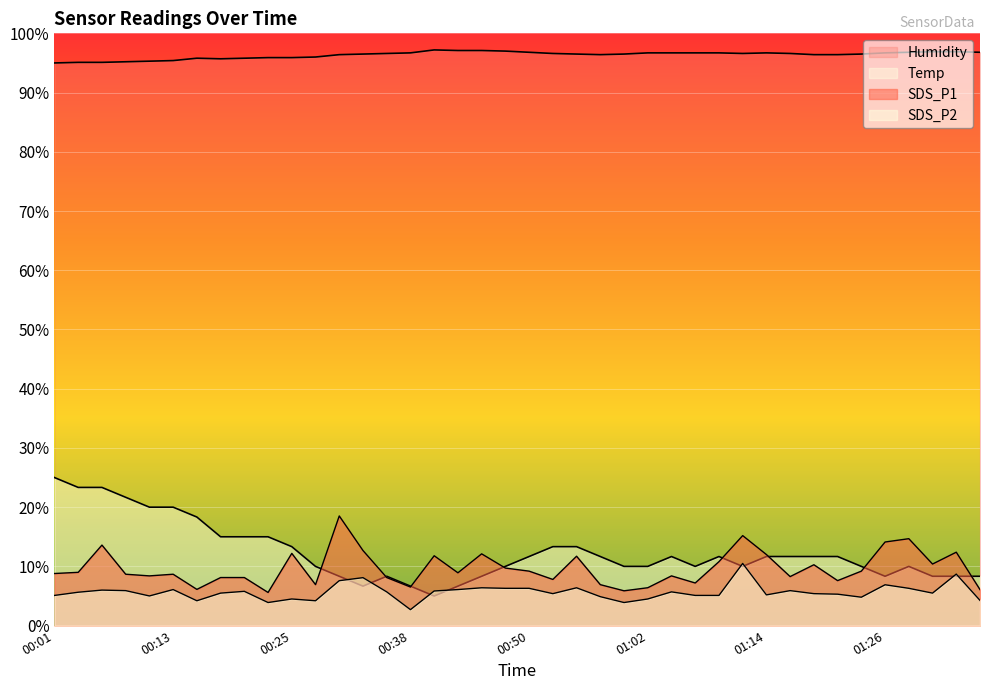

How many lines are shown in the chart?

4